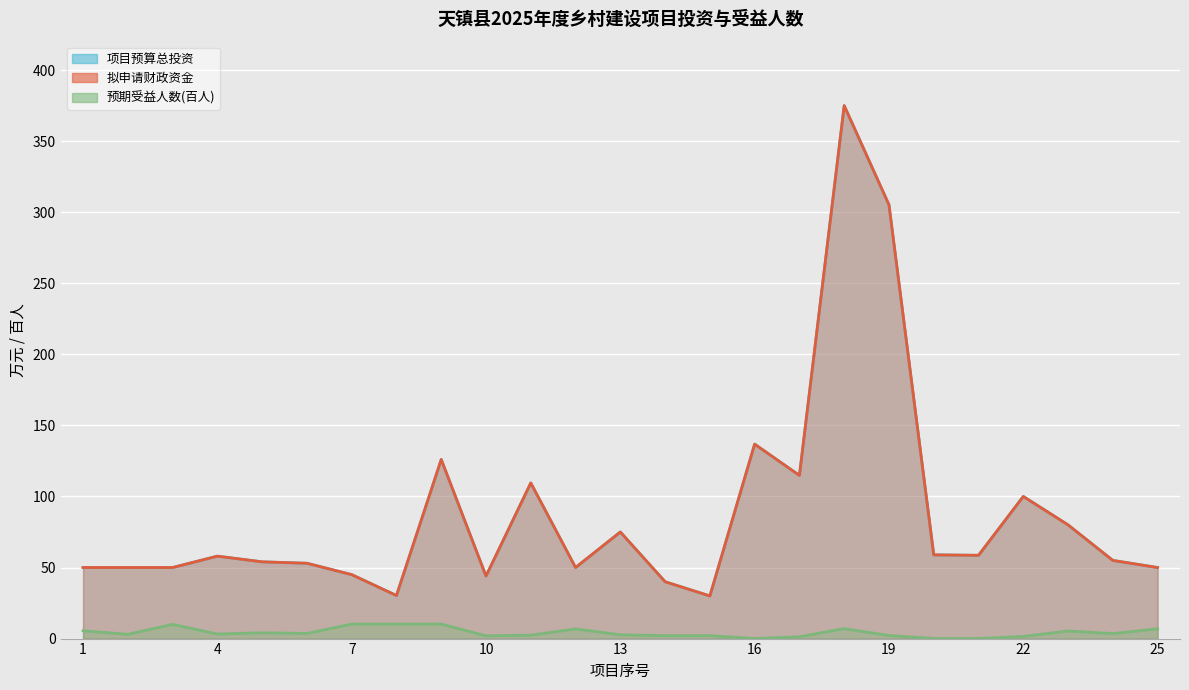

List the series in order of their peak value, lowest first.

预期受益人数(百人), 项目预算总投资, 拟申请财政资金